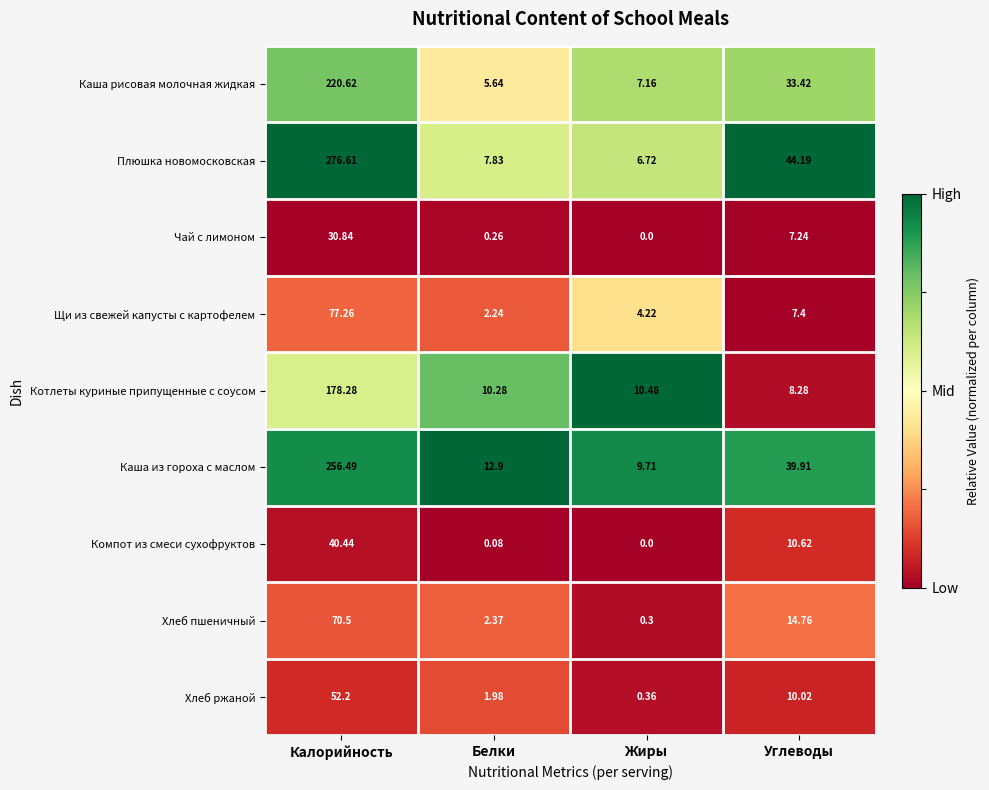

Which series changed the most between Калорийность and Белки?

Плюшка новомосковская